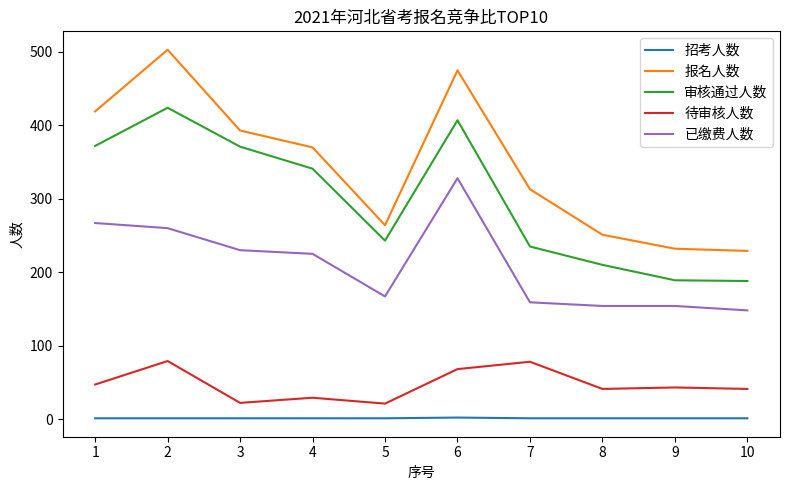

At which label does 审核通过人数 first exceed 341?

1